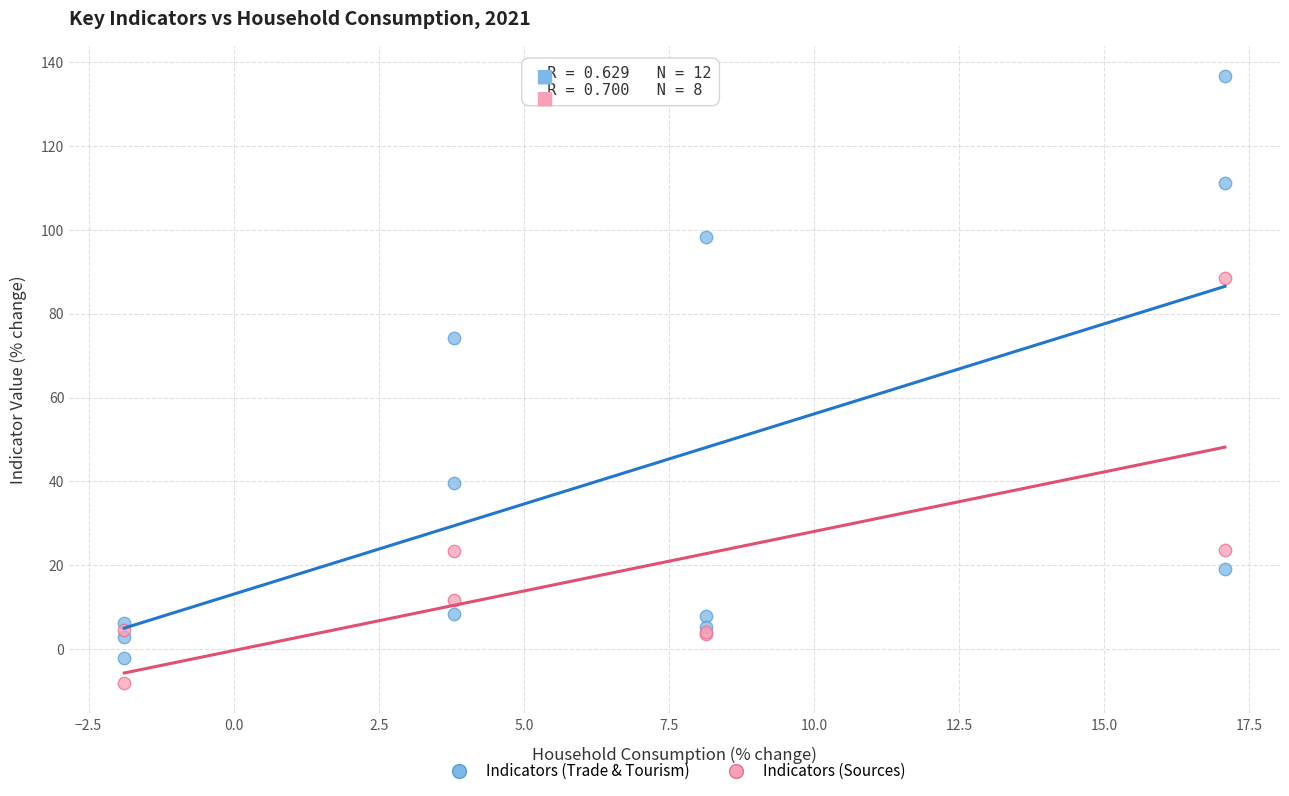

Which series contains the highest Y value?

Indicators (Trade & Tourism)